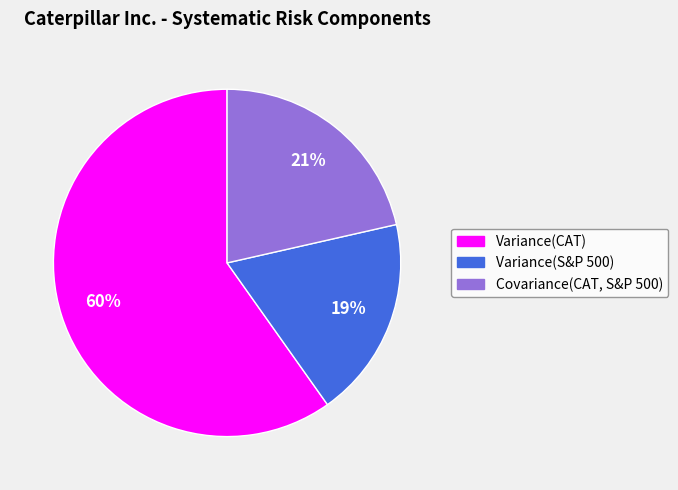

Do Variance(S&P 500) and Covariance(CAT, S&P 500) together represent more than half of the pie?

No